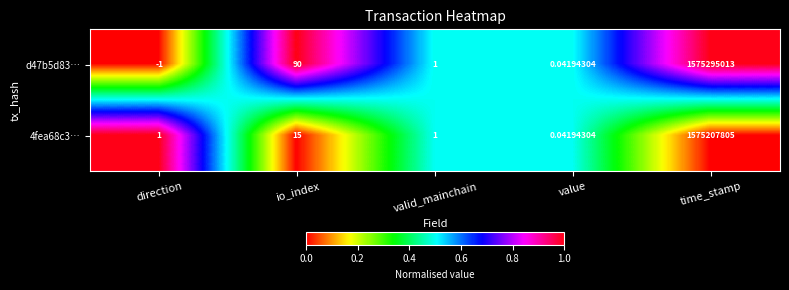

Which series has the largest total across all categories?

d47b5d83…